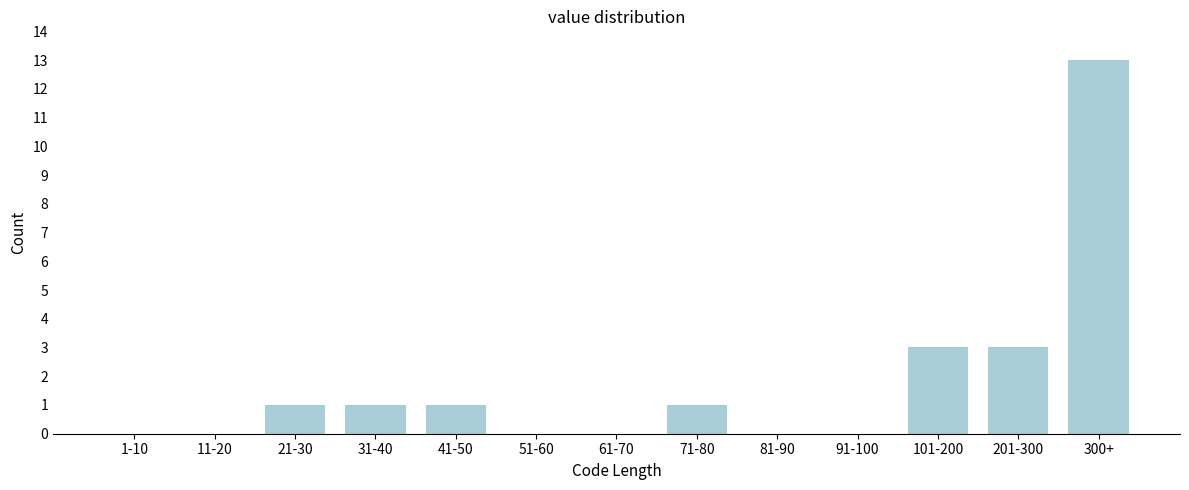

Reading right to left, extract all data points from this chart.

300+=13	201-300=3	101-200=3	91-100=0	81-90=0	71-80=1	61-70=0	51-60=0	41-50=1	31-40=1	21-30=1	11-20=0	1-10=0